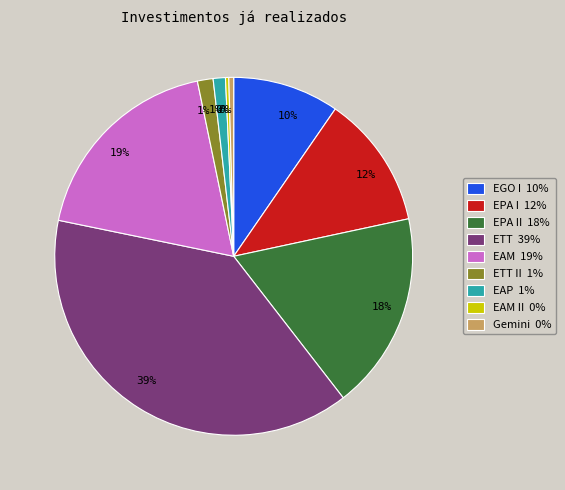

Which category has the biggest portion of the pie?

ETT 39%